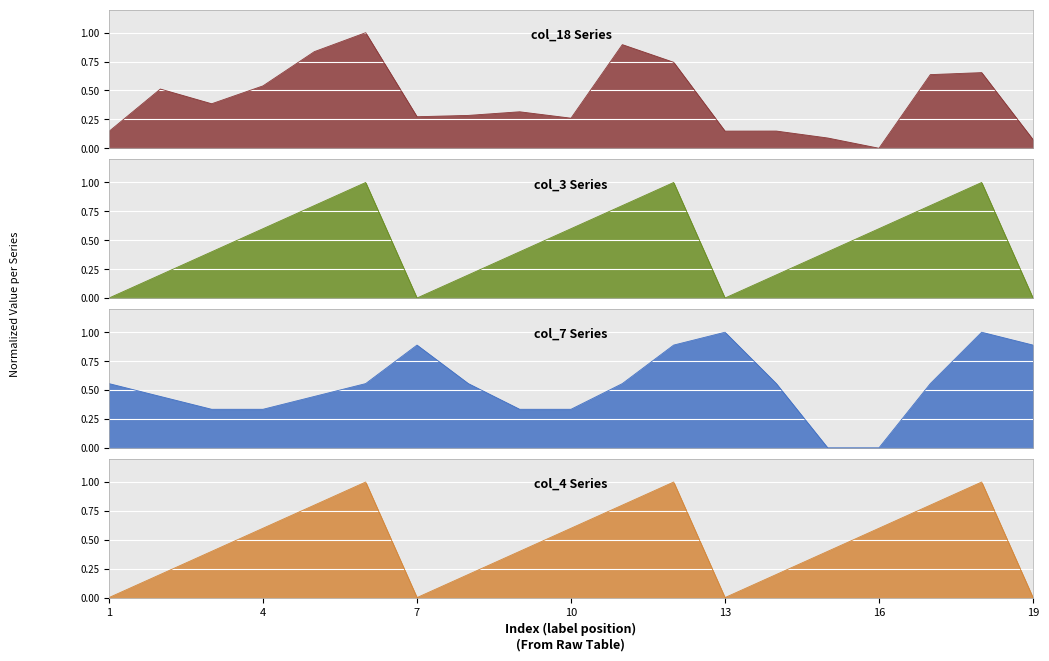

How many times do col_3 and col_18 cross each other?

8